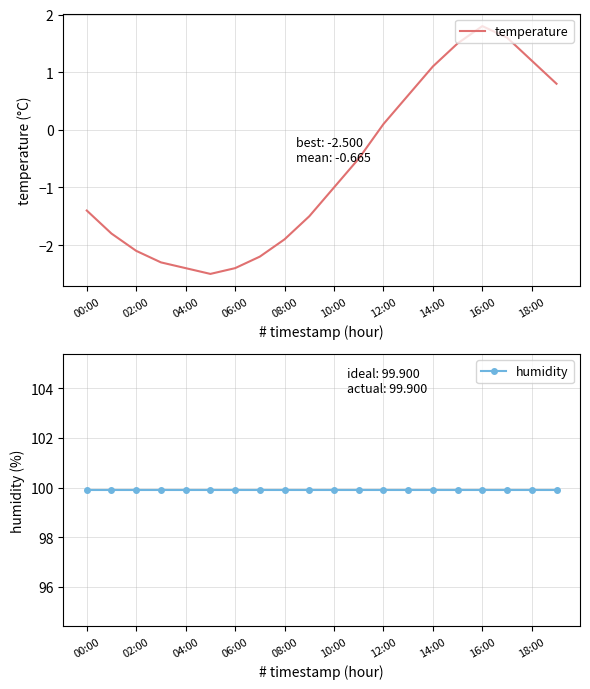

True or false: humidity has more than 2 interior local peaks.

False